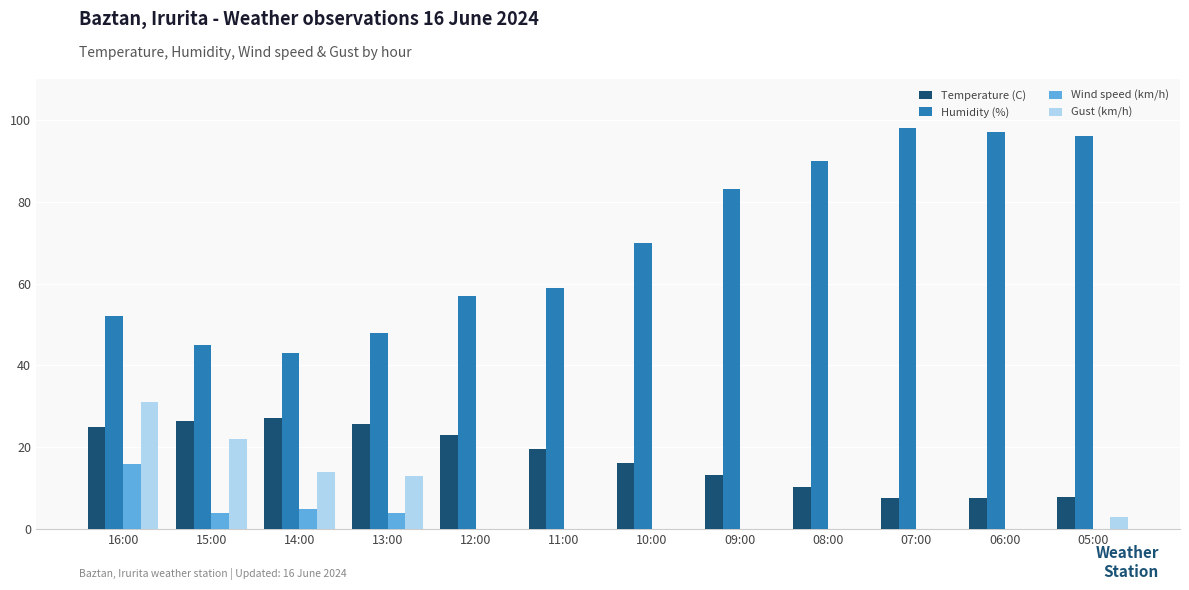

Which series changed the most between 16:00 and 15:00?

Wind speed (km/h)